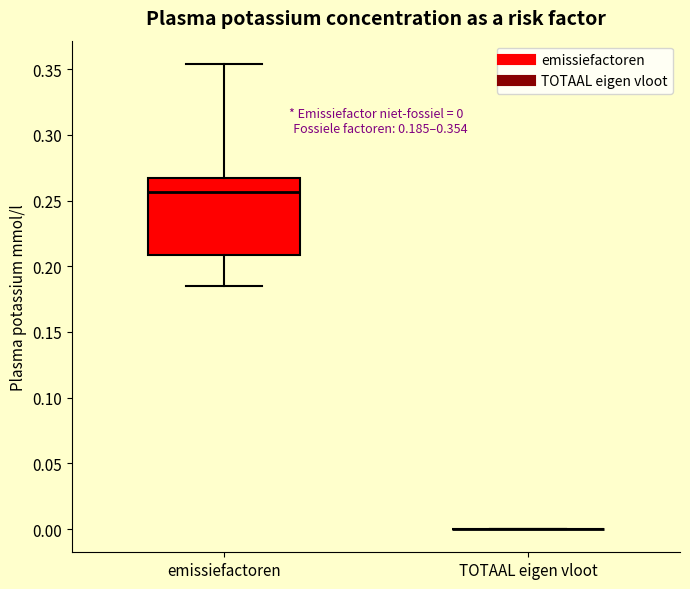

Which box is the tallest, from its lower edge to its upper edge?

emissiefactoren